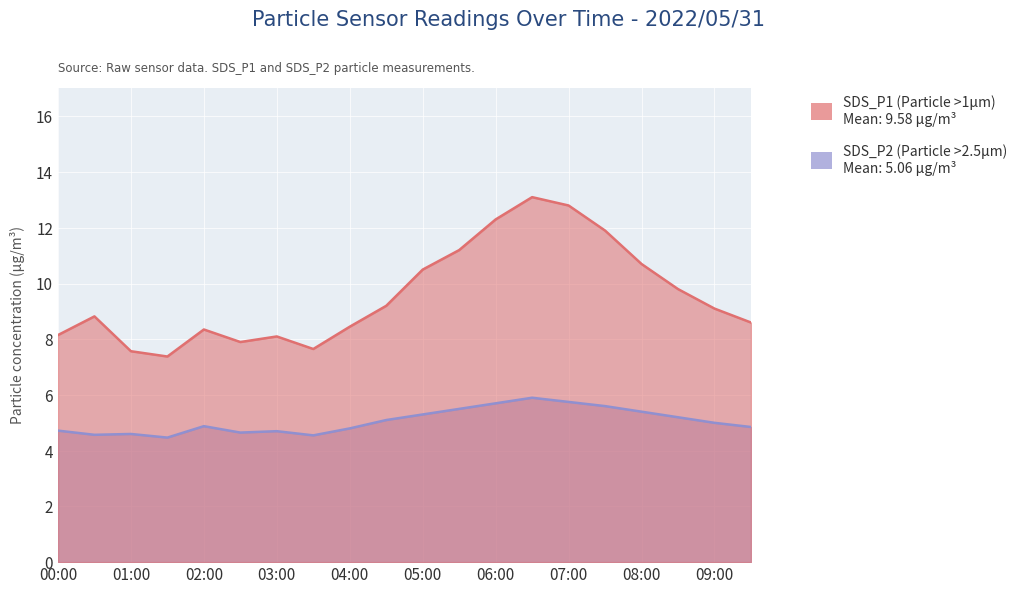

How many categories are shown in the chart?

20